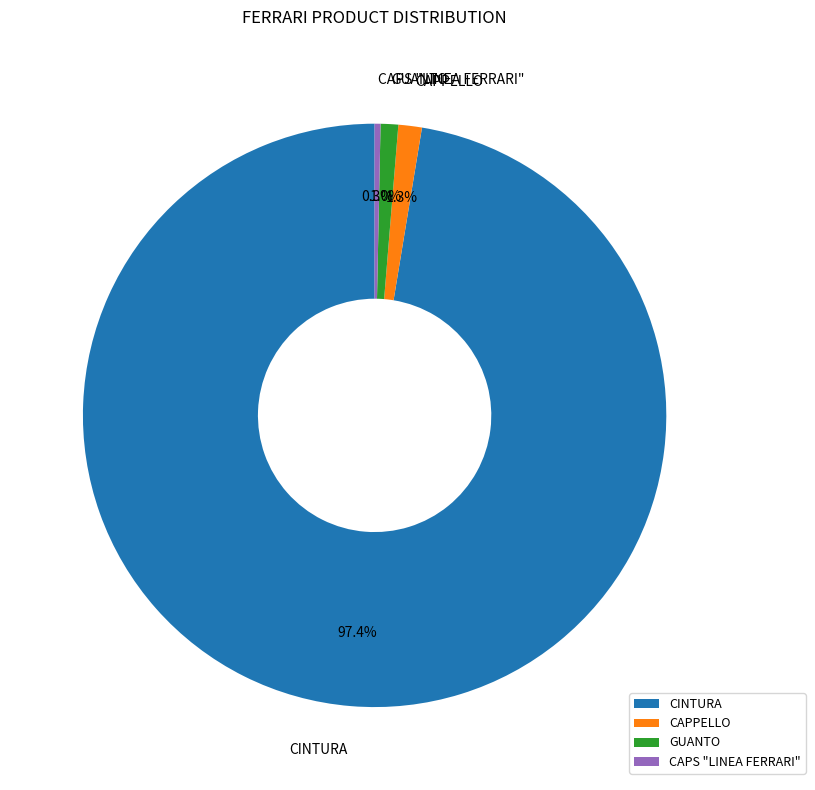

To the nearest percent, what portion does GUANTO represent?

1%